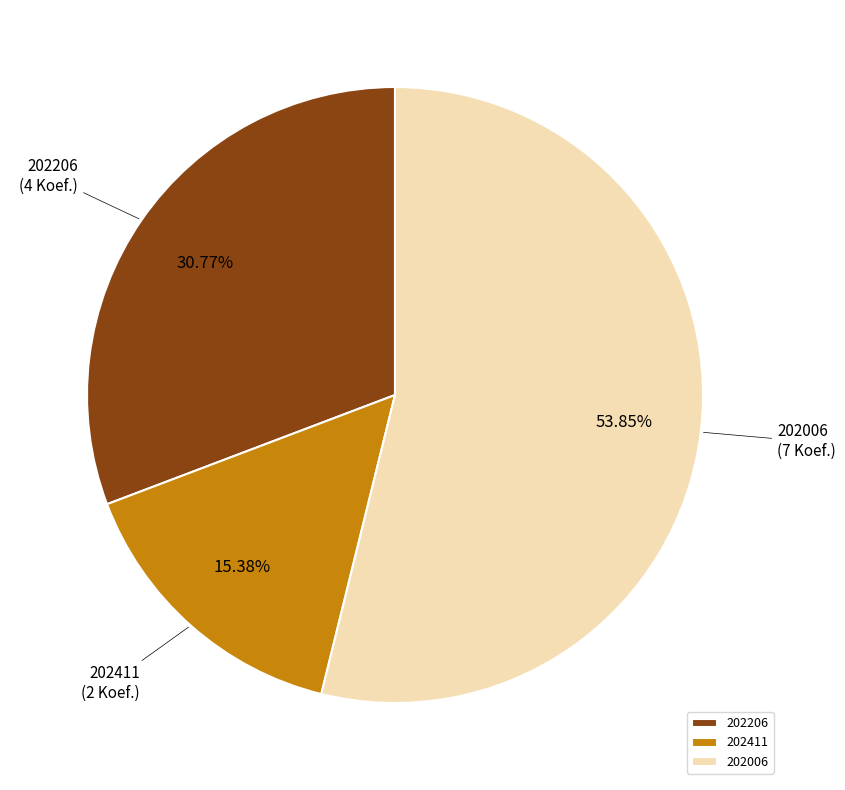

Which slice is the smallest?

202411